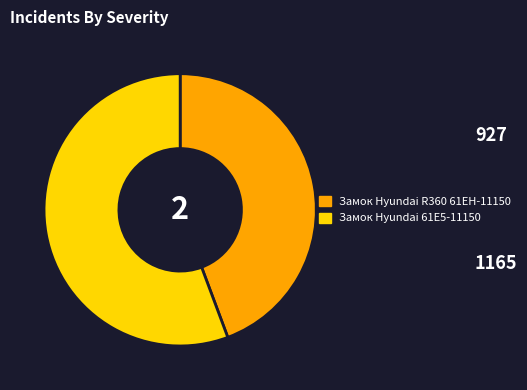

Do Замок Hyundai 61E5-11150 and Замок Hyundai R360 61EH-11150 together represent more than half of the pie?

Yes